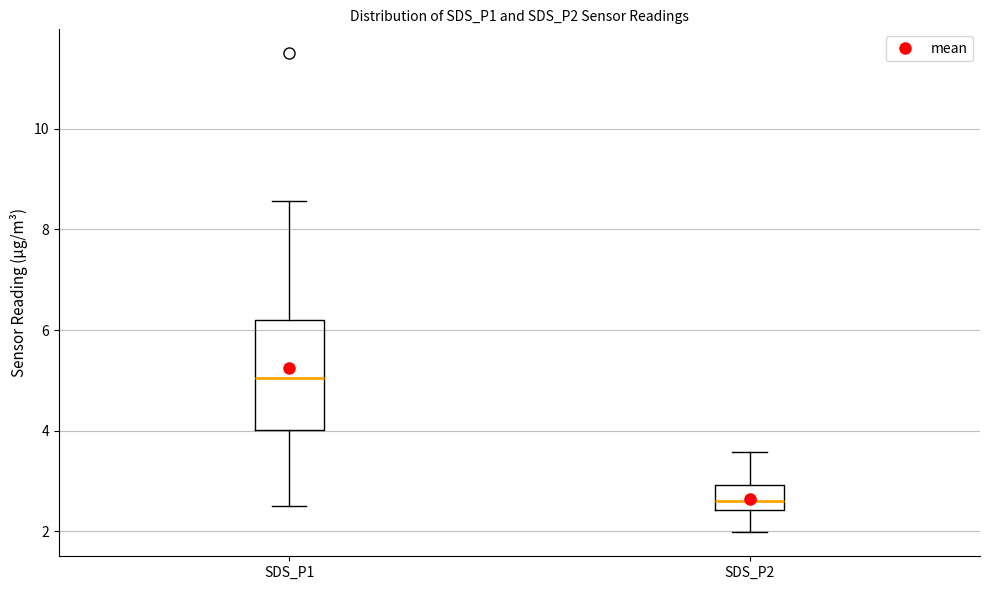

Reading left to right, read every box against the y-axis: the position of its median line, the range the box covers, and the ends of its whiskers. The values are not printed on the chart, so give them approximately, as read against the axis.

SDS_P1: median 5.0, box 4.0 to 6.2, whiskers 2.6 to 8.6
SDS_P2: median 2.6, box 2.4 to 3.0, whiskers 2.0 to 3.6